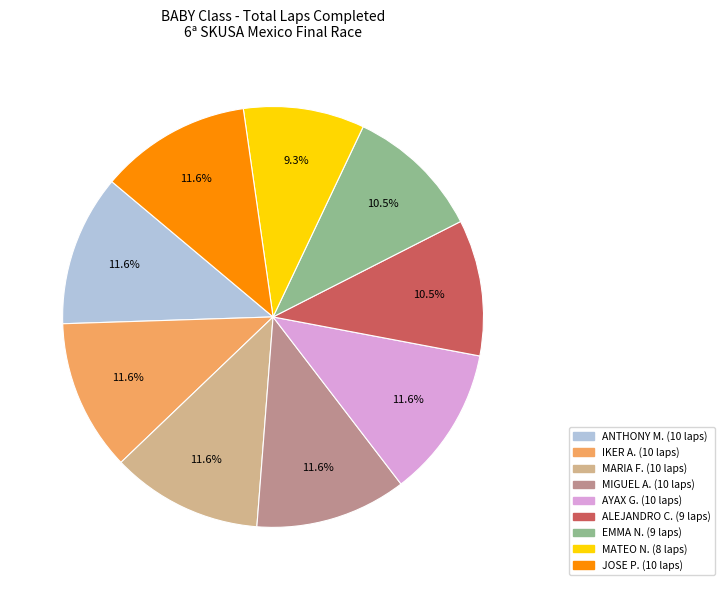

Does any single category account for the majority?

No